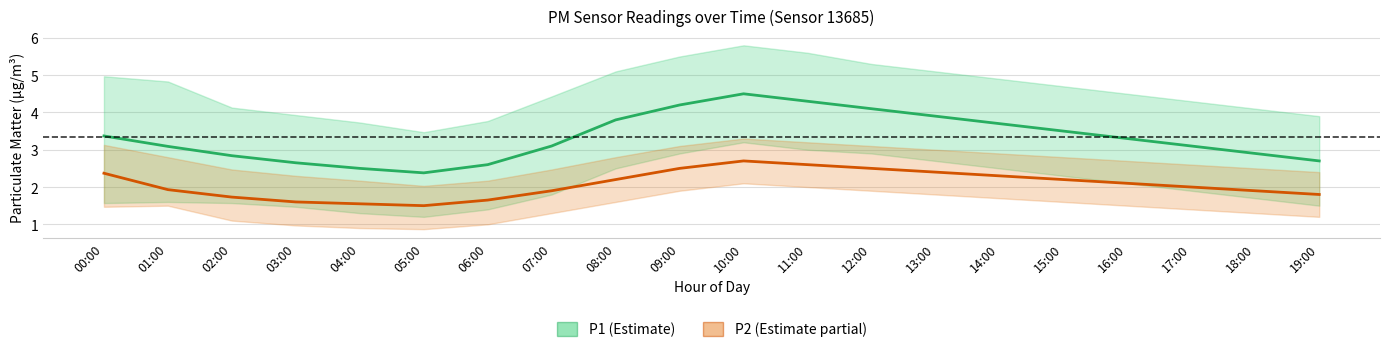

In P1, how many points are lower than both neighbors (excluding endpoints)?

1